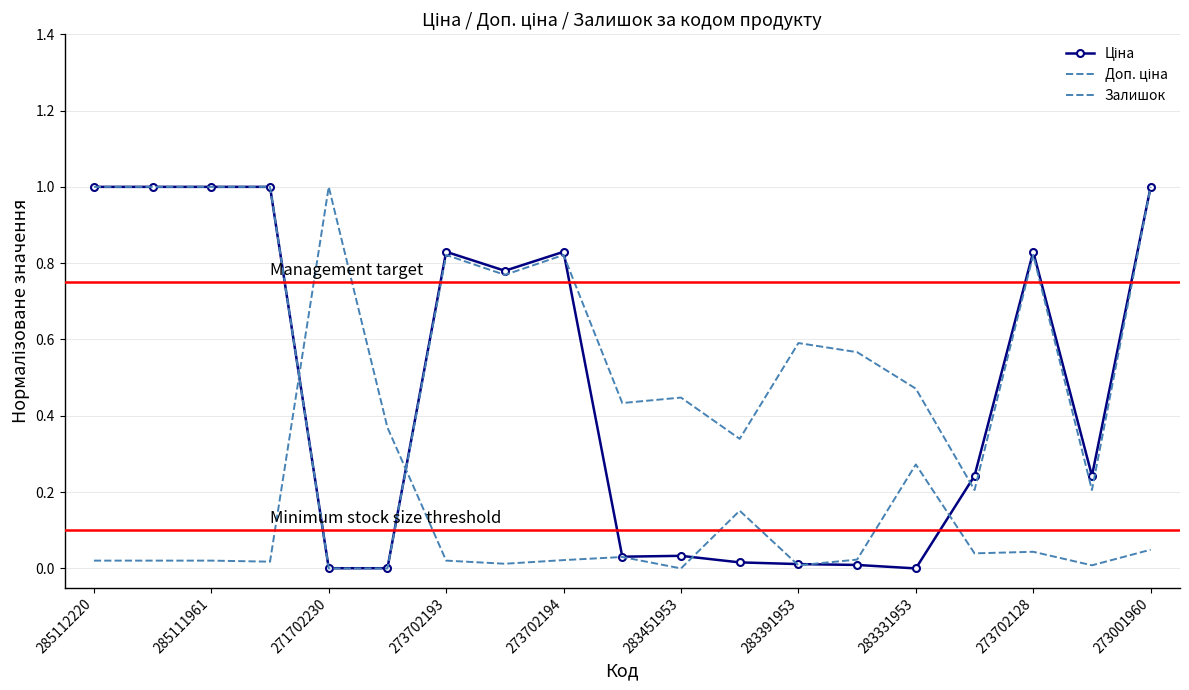

Which series has the largest total across all categories?

Доп. ціна